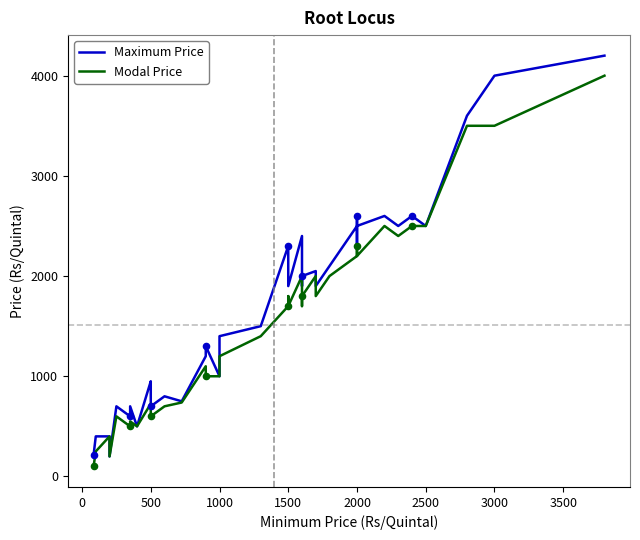

Which series has the largest total across all categories?

Maximum Price